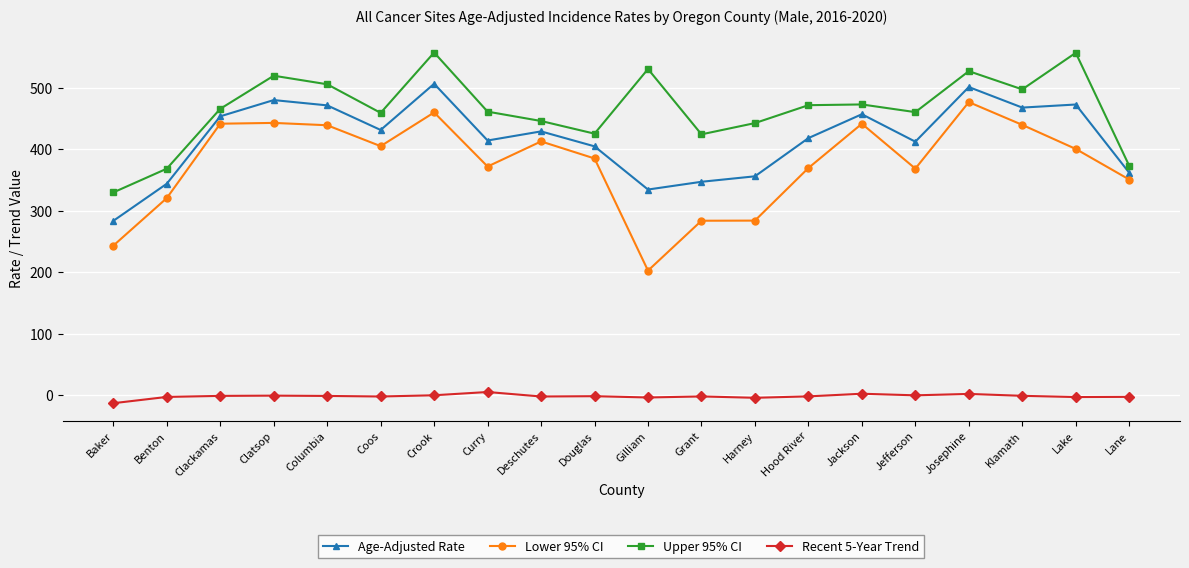

Where is the first local minimum for Age-Adjusted Rate?

Coos